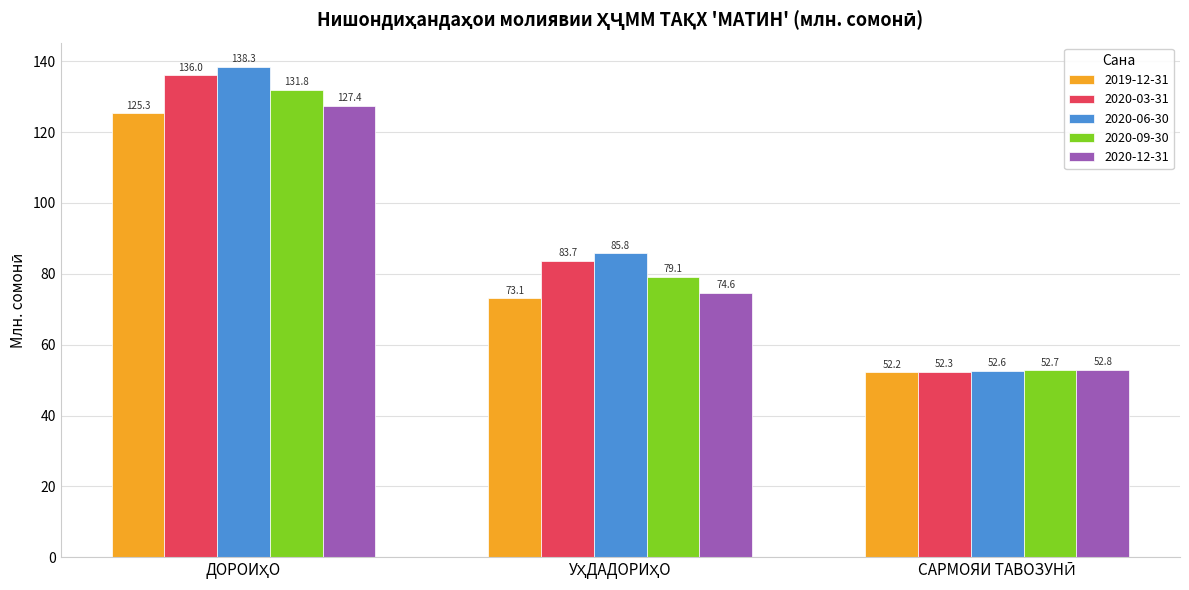

Reading left to right, what are all the values shown in this chart?

2019-12-31: 125.3	73.1	52.2
2020-03-31: 136.0	83.7	52.3
2020-06-30: 138.3	85.8	52.6
2020-09-30: 131.8	79.1	52.7
2020-12-31: 127.4	74.6	52.8